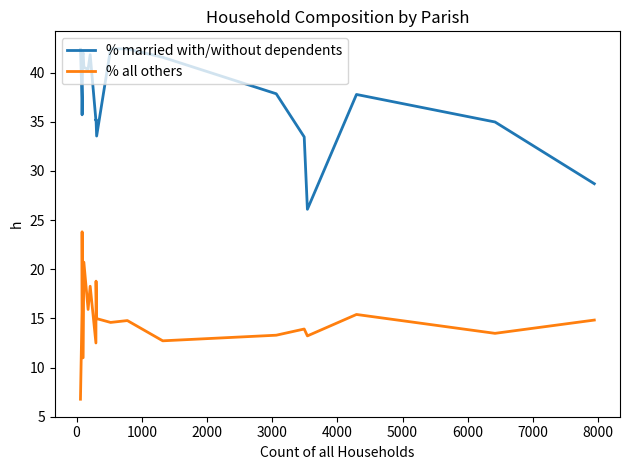

True or false: % married with/without dependents and % all others intersect in this chart.

False